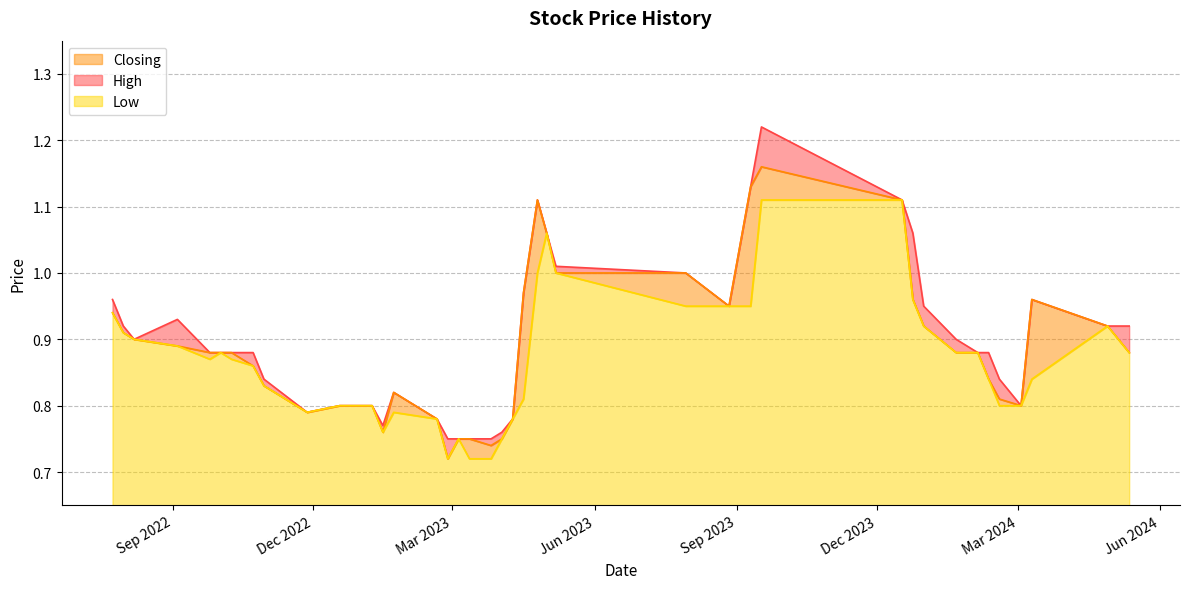

Between 01/05/2023 and 31/07/2022, which series saw the biggest shift?

Closing